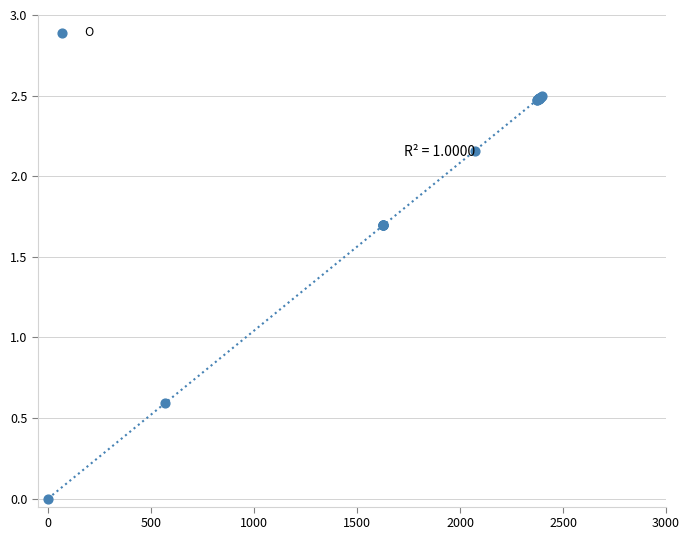

What Y value in the scatter plot is closest to 1?

0.6